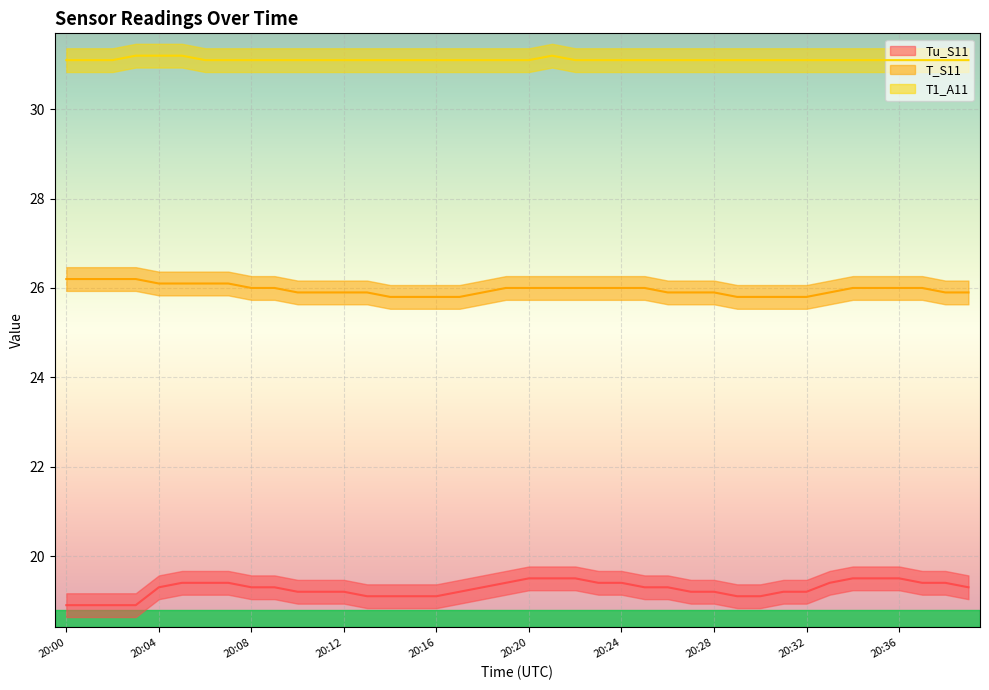

What is the difference between the maximum and minimum values in the T_S11 series?

0.4